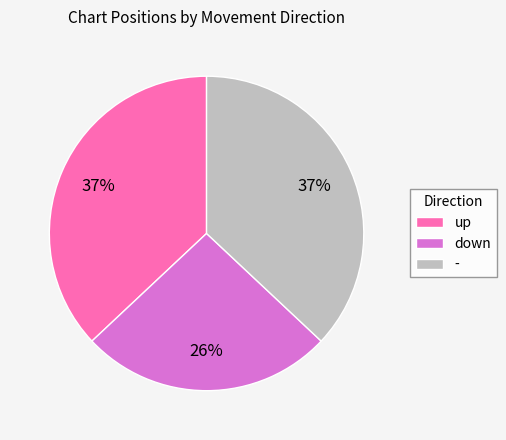

Count the number of slices in the pie.

3